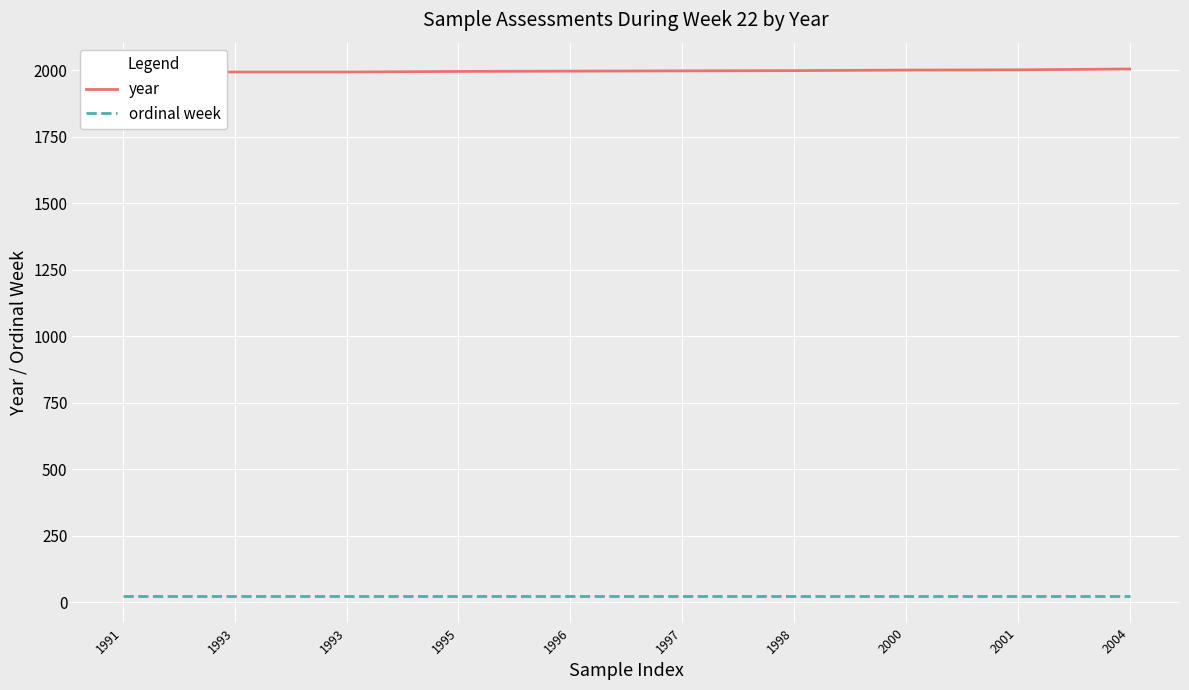

What is the sum of all ordinal week values?

220